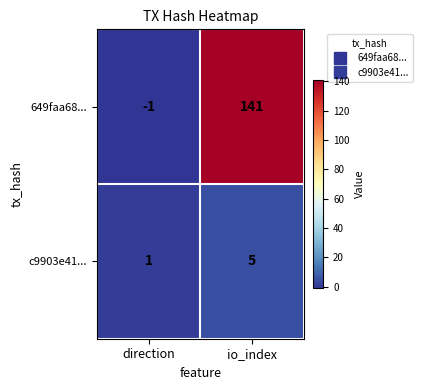

True or false: 649faa68... has a value of -1 at direction.

True